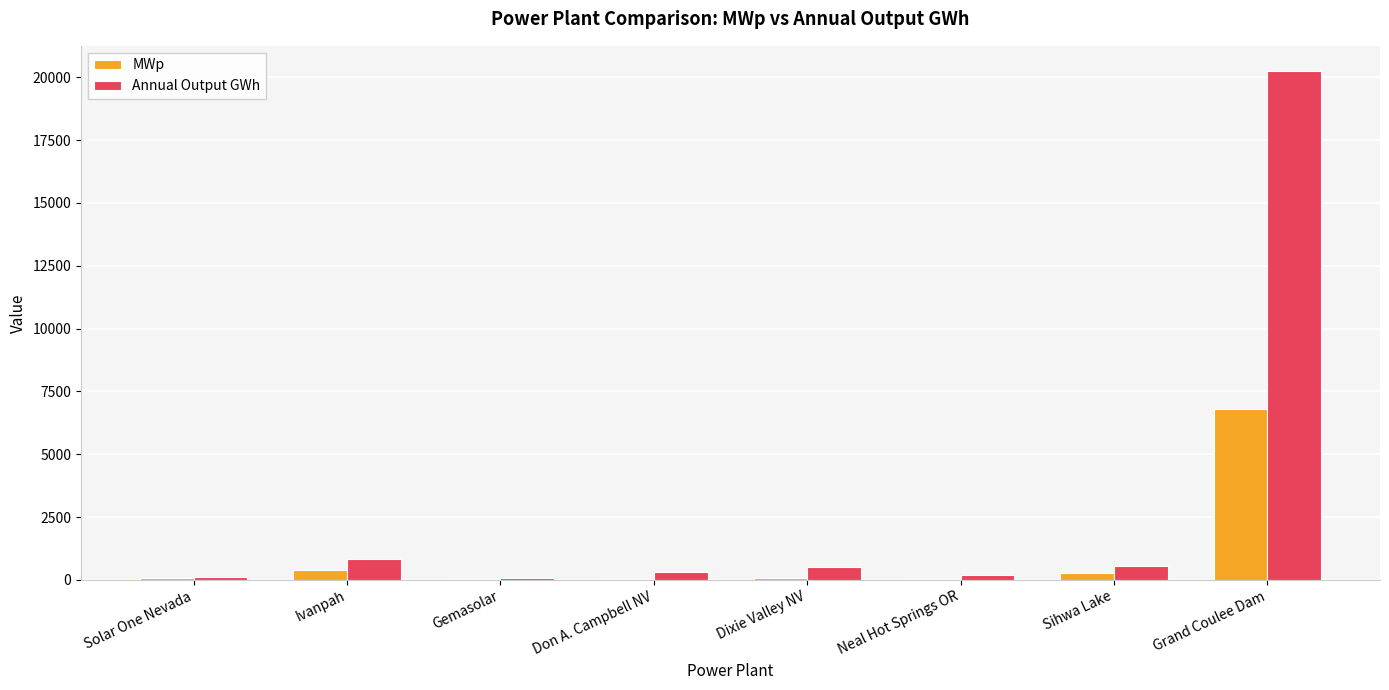

What is the greatest value displayed?

20240.0